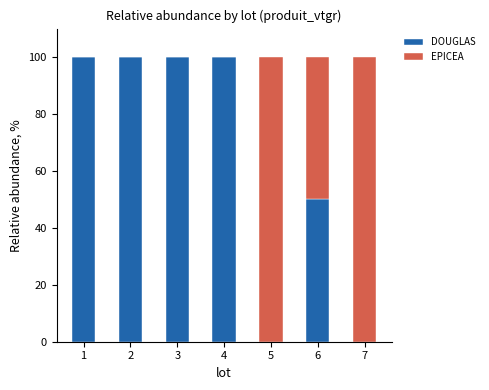

What is the total value across all series at 3?

100